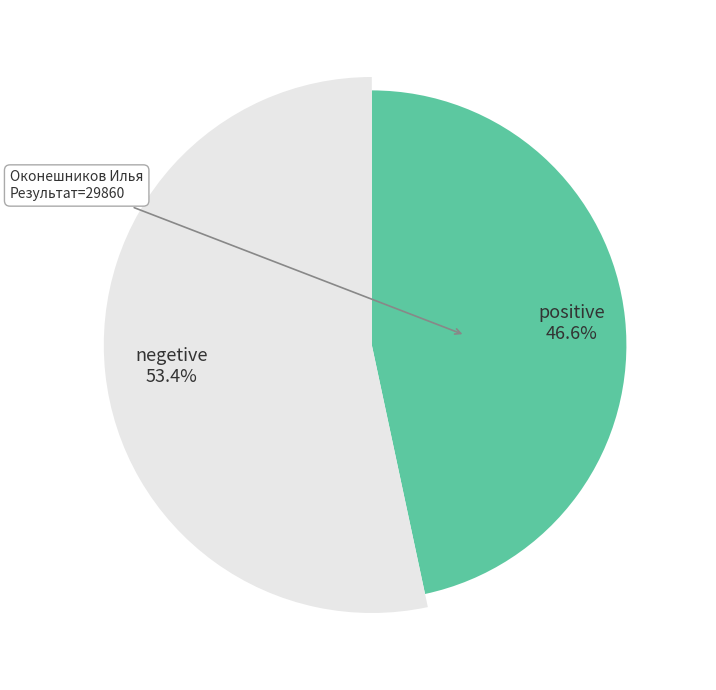

Do Оконешников Илья and Коромыслов Павел together represent more than half of the pie?

Yes